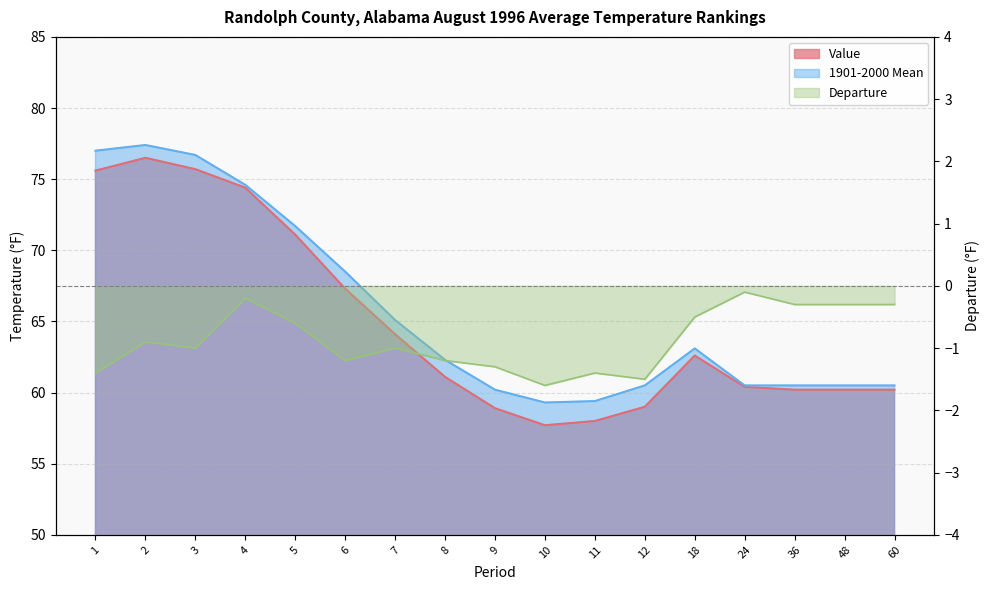

How many values in the Value series exceed 61?

9